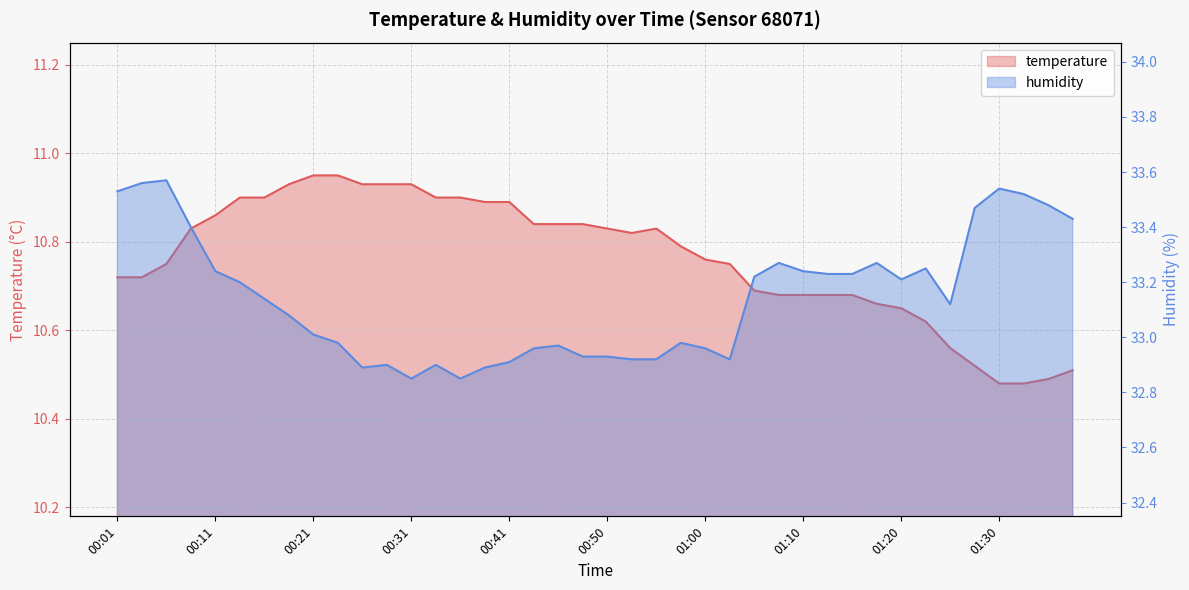

What value does the humidity series have at 01:05?

33.2